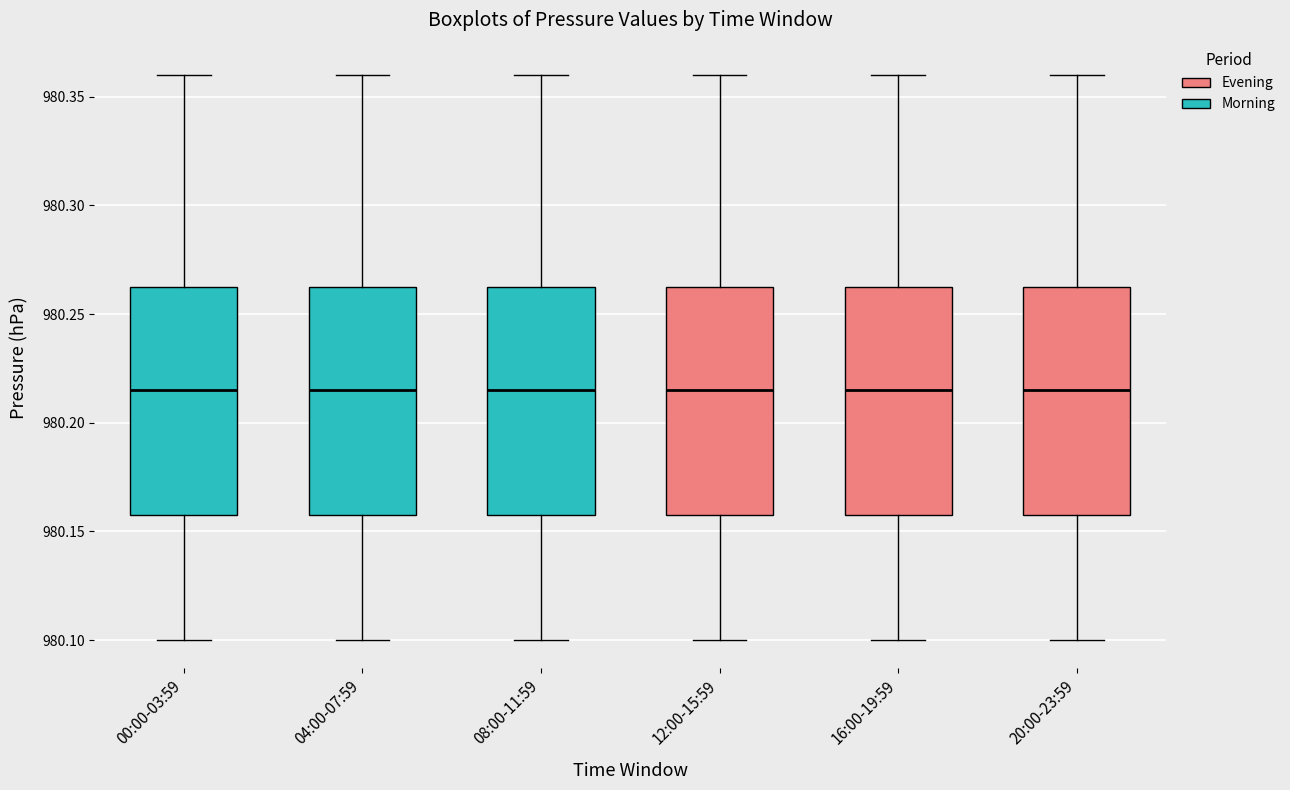

Reading left to right, read every box against the y-axis: the position of its median line, the range the box covers, and the ends of its whiskers. The values are not printed on the chart, so give them approximately, as read against the axis.

00:00-03:59: median 980.215, box 980.160 to 980.265, whiskers 980.100 to 980.360
04:00-07:59: median 980.215, box 980.160 to 980.265, whiskers 980.100 to 980.360
08:00-11:59: median 980.215, box 980.160 to 980.265, whiskers 980.100 to 980.360
12:00-15:59: median 980.215, box 980.160 to 980.265, whiskers 980.100 to 980.360
16:00-19:59: median 980.215, box 980.160 to 980.265, whiskers 980.100 to 980.360
20:00-23:59: median 980.215, box 980.160 to 980.265, whiskers 980.100 to 980.360